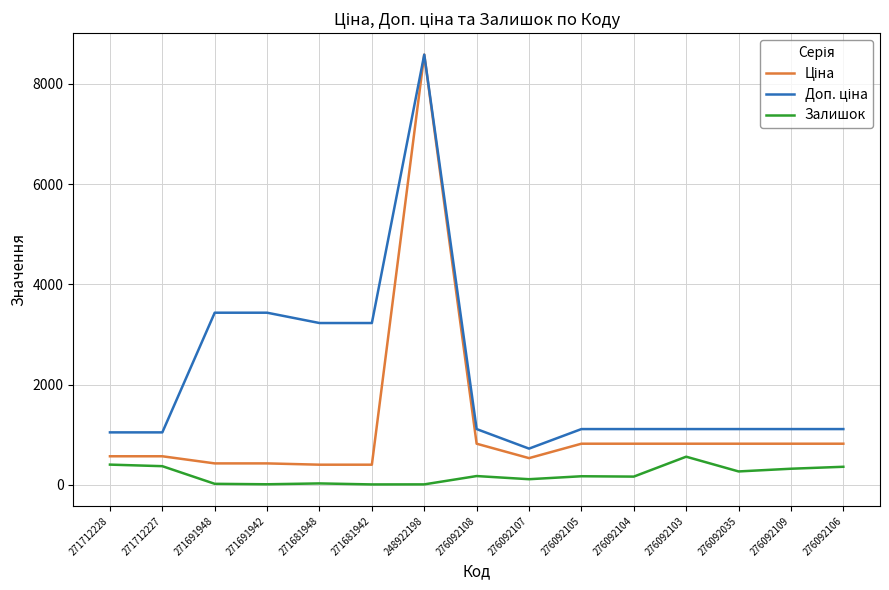

What is the greatest value displayed?

8581.1